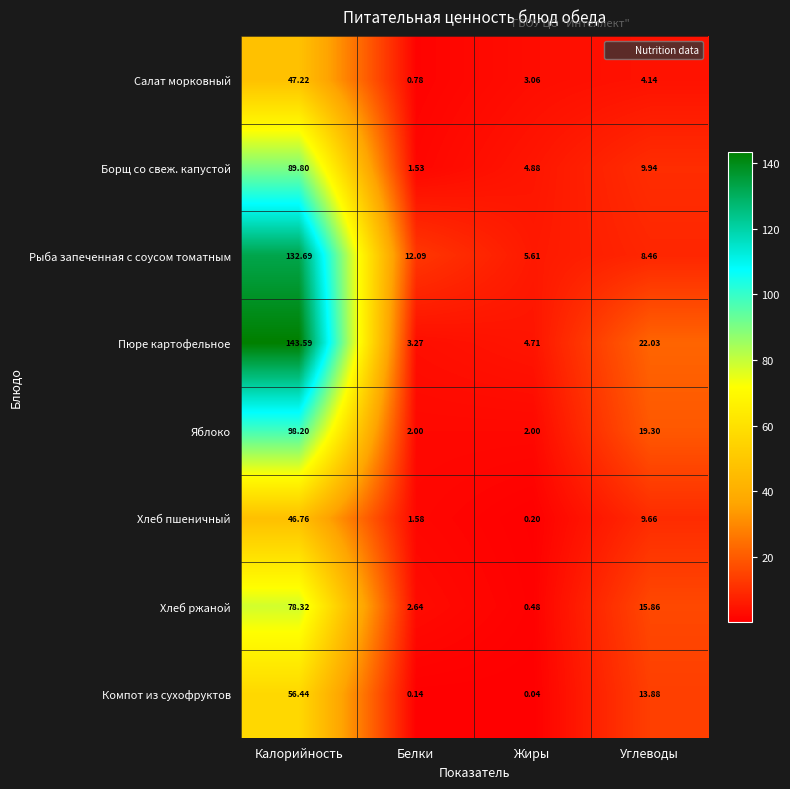

At which category does the chart reach its minimum across all series?

Жиры